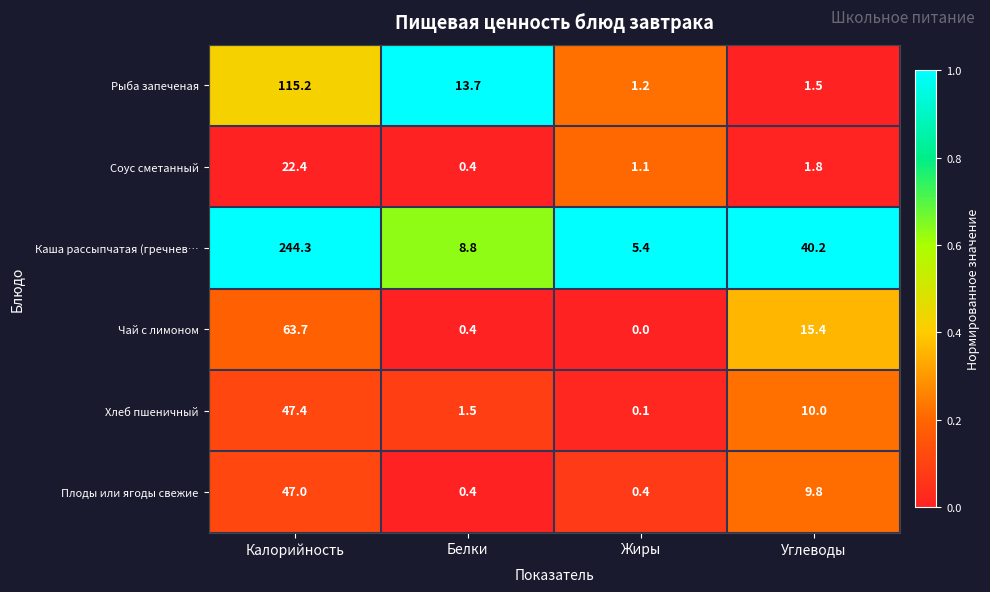

Is it true that Соус сметанный equals 1.8 at Углеводы?

True